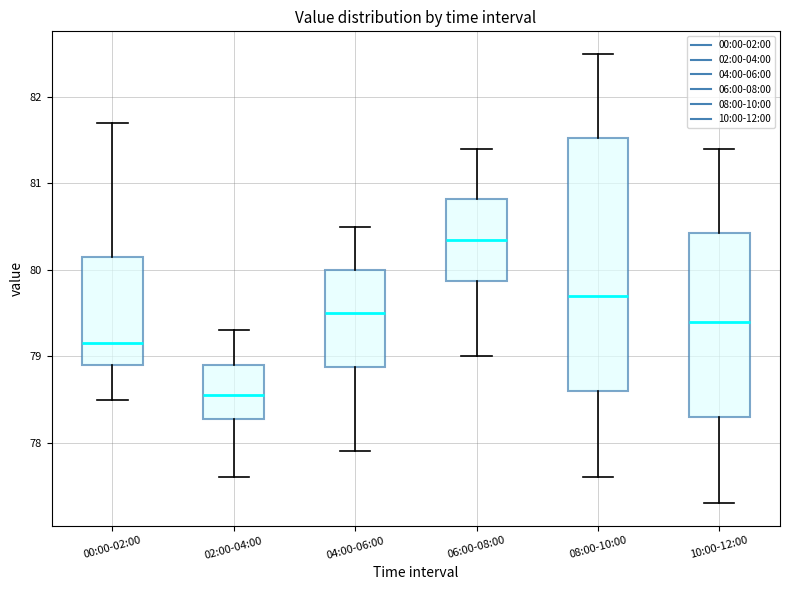

Which box is the tallest, from its lower edge to its upper edge?

08:00-10:00